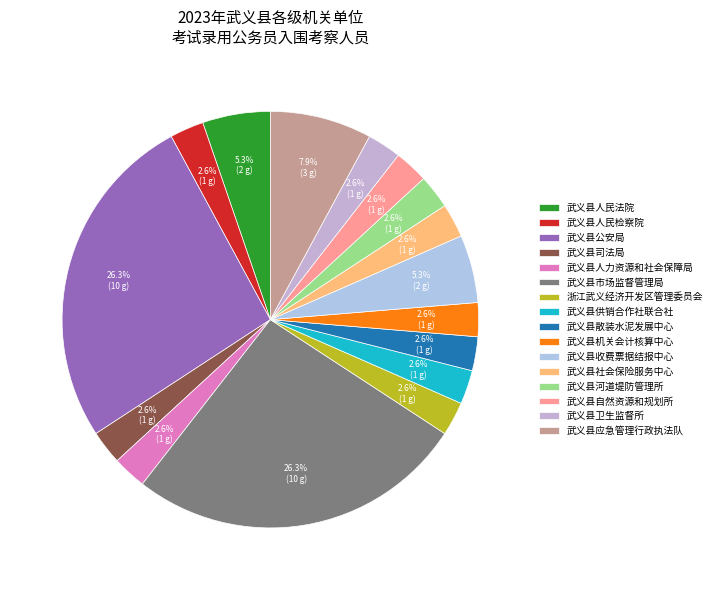

Rank the categories by value from highest to lowest.

武义县公安局, 武义县市场监督管理局, 武义县应急管理行政执法队, 武义县人民法院, 武义县收费票据结报中心, 武义县人民检察院, 武义县司法局, 武义县人力资源和社会保障局, 浙江武义经济开发区管理委员会, 武义县供销合作社联合社, 武义县散装水泥发展中心, 武义县机关会计核算中心, 武义县社会保险服务中心, 武义县河道堤防管理所, 武义县自然资源和规划所, 武义县卫生监督所